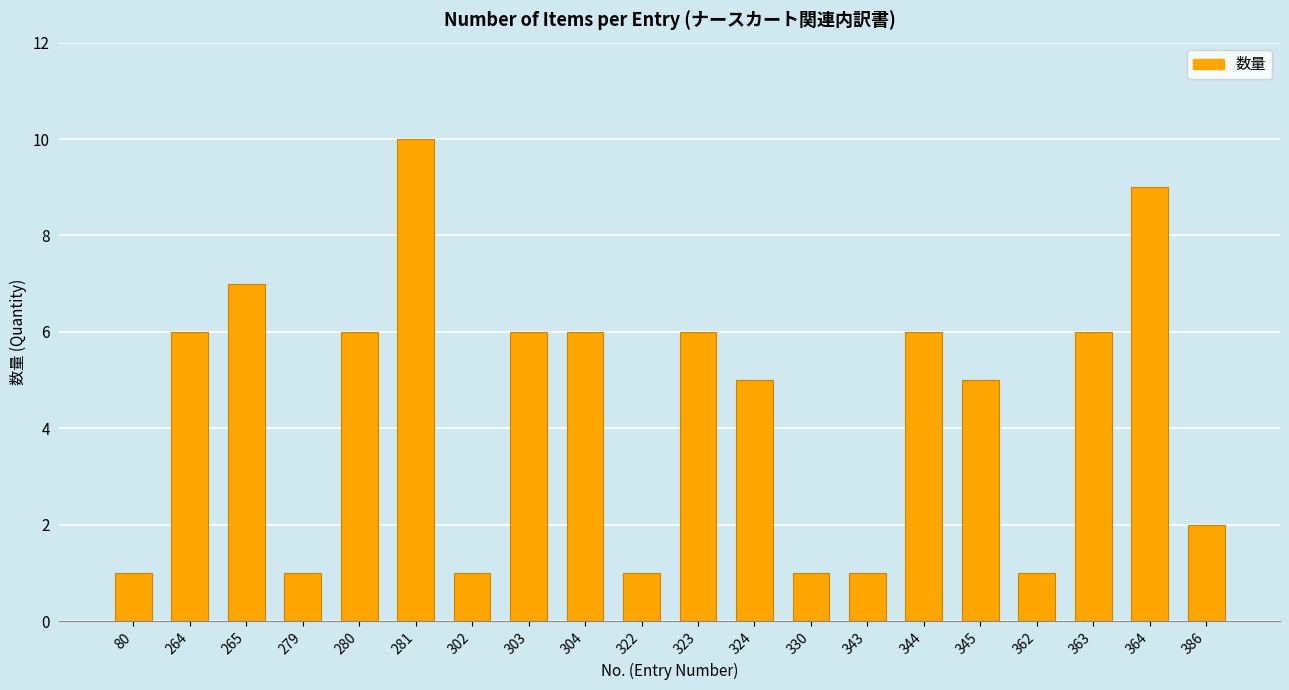

Between 362 and 281, which is larger?

281